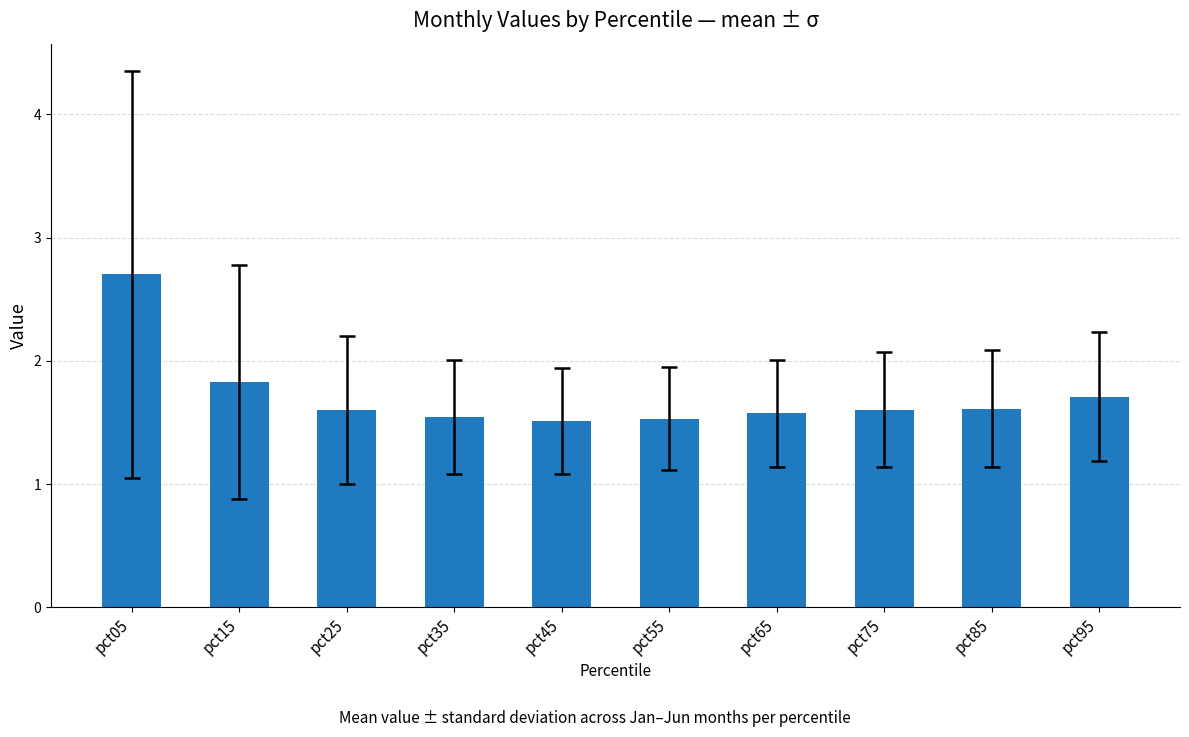

Count the values in the range 1 to 2.

9